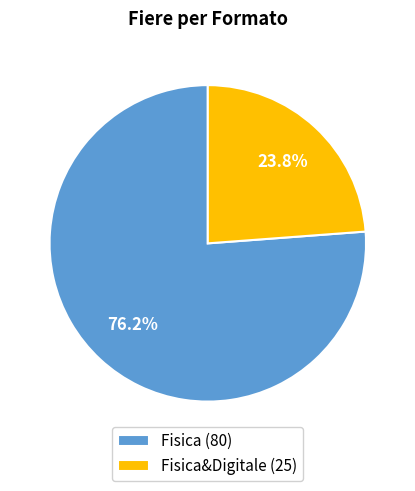

Which category has the biggest portion of the pie?

Fisica (80)